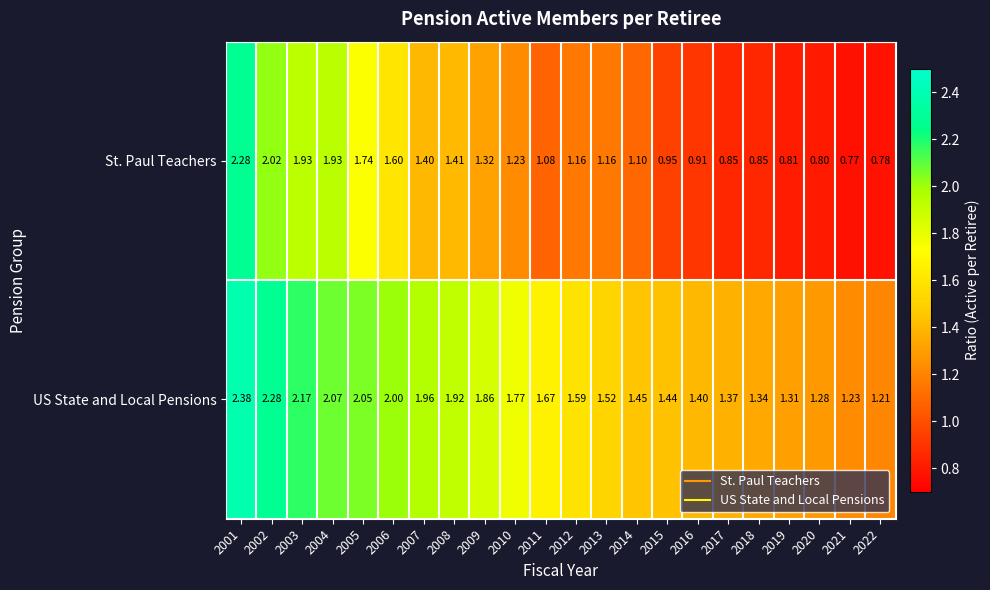

Which series has the largest total across all categories?

US State and Local Pensions